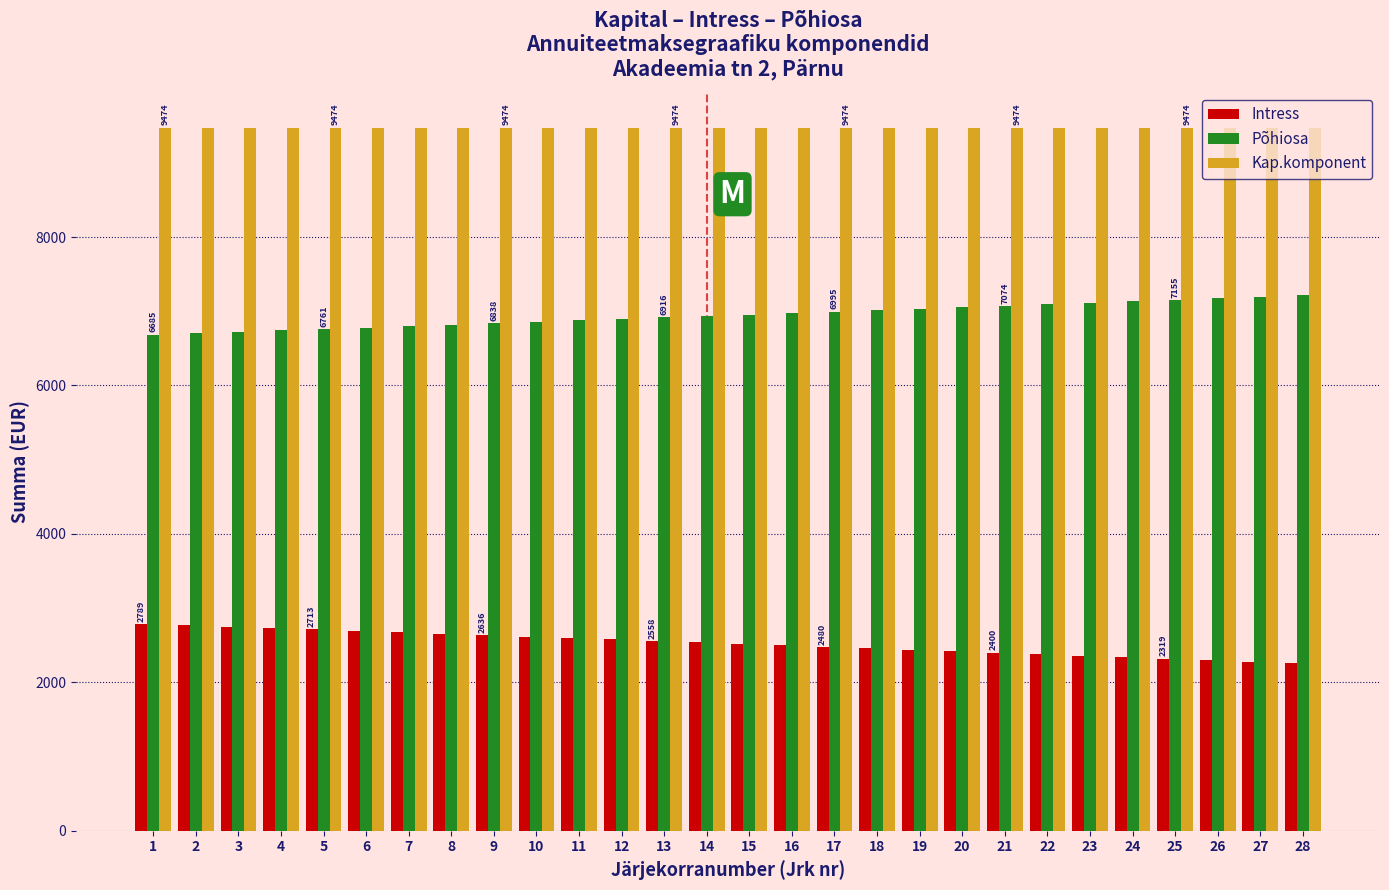

Is the value of Intress at 24 greater than the value of Põhiosa at 25?

No